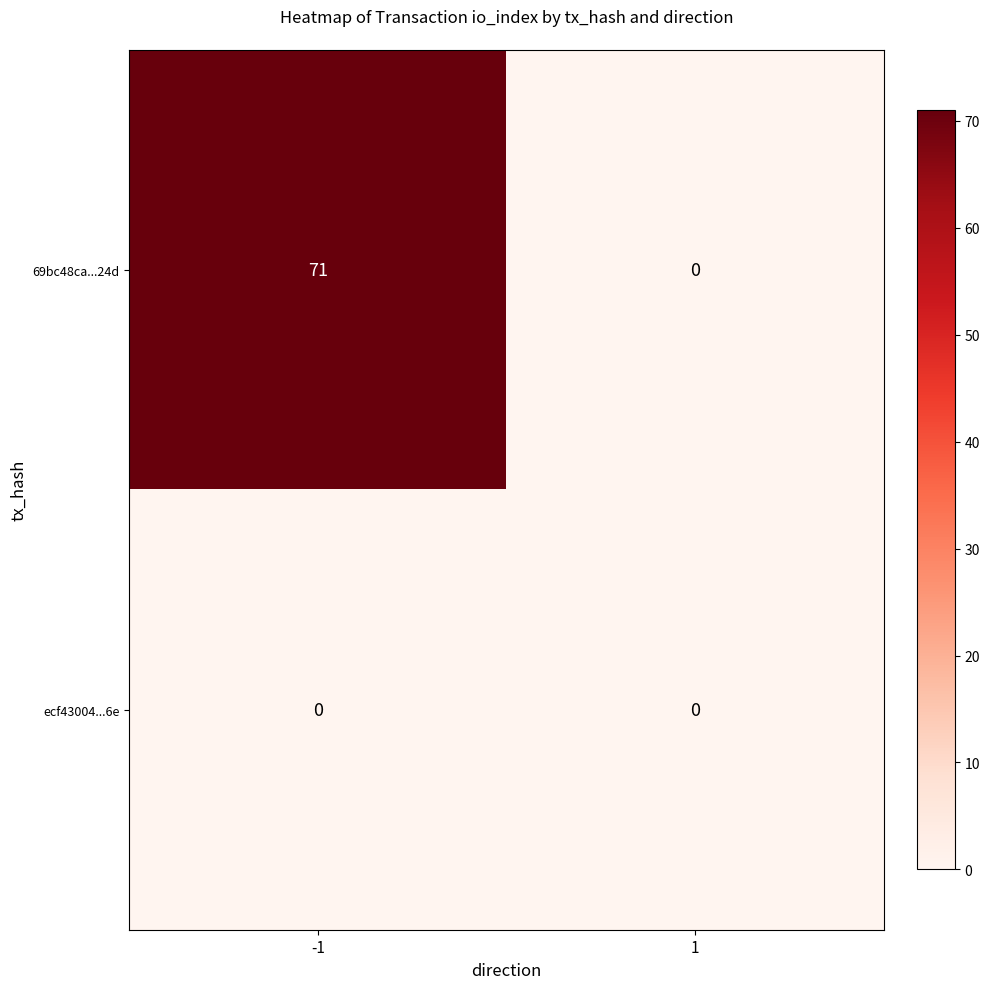

At how many categories does at least one series exceed 14?

1